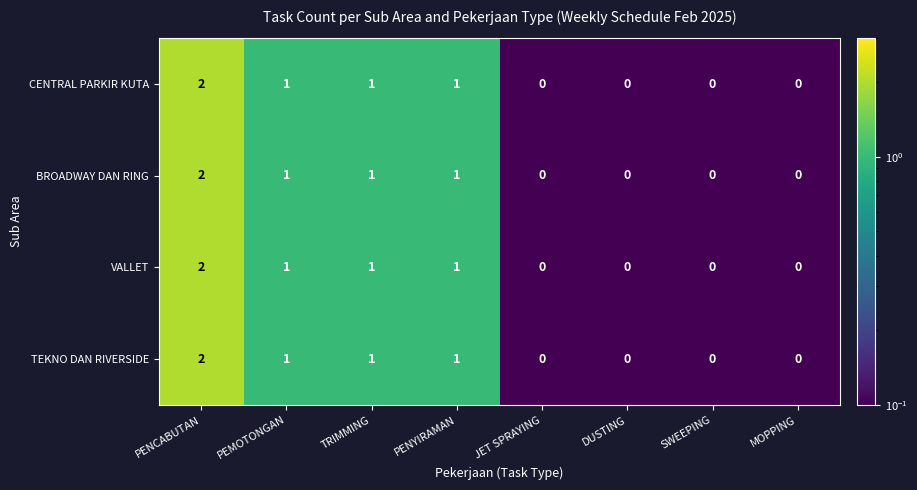

Is the value of BROADWAY DAN RING at JET SPRAYING greater than the value of VALLET at PEMOTONGAN?

No